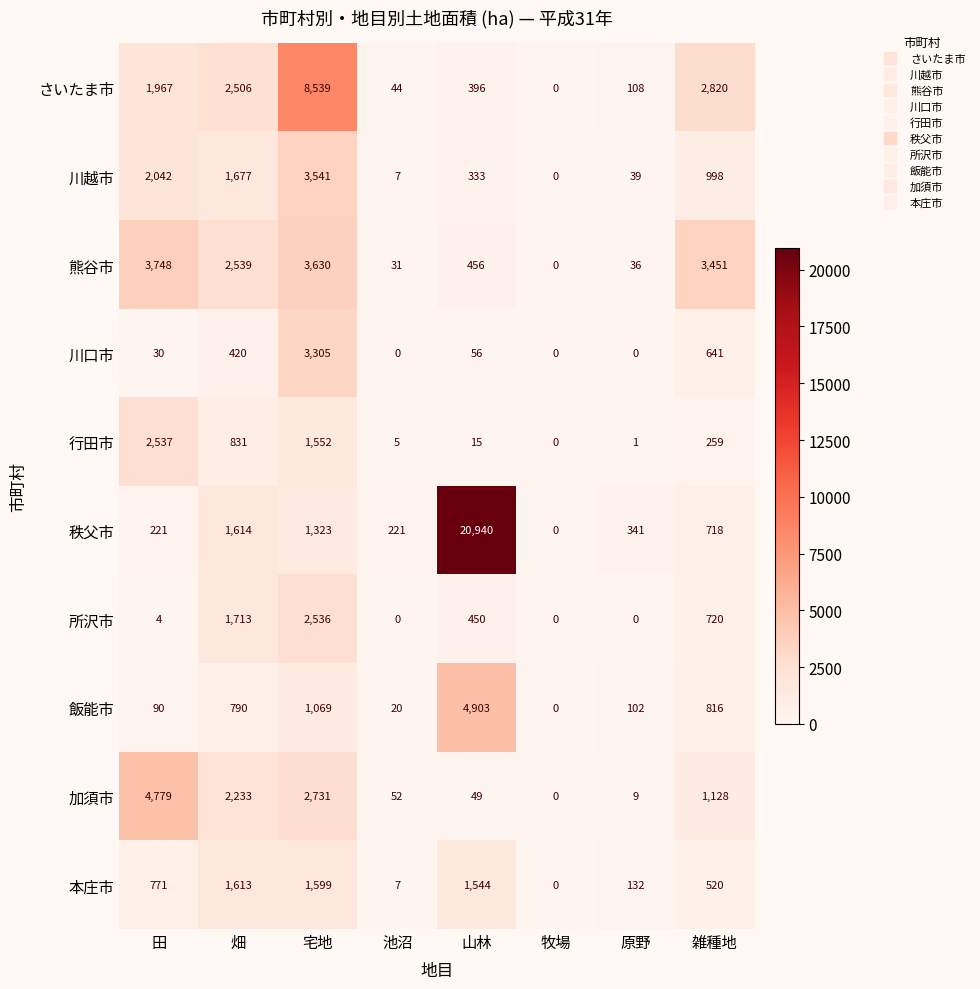

What is the difference between the 行田市 values at 畑 and 山林?

816